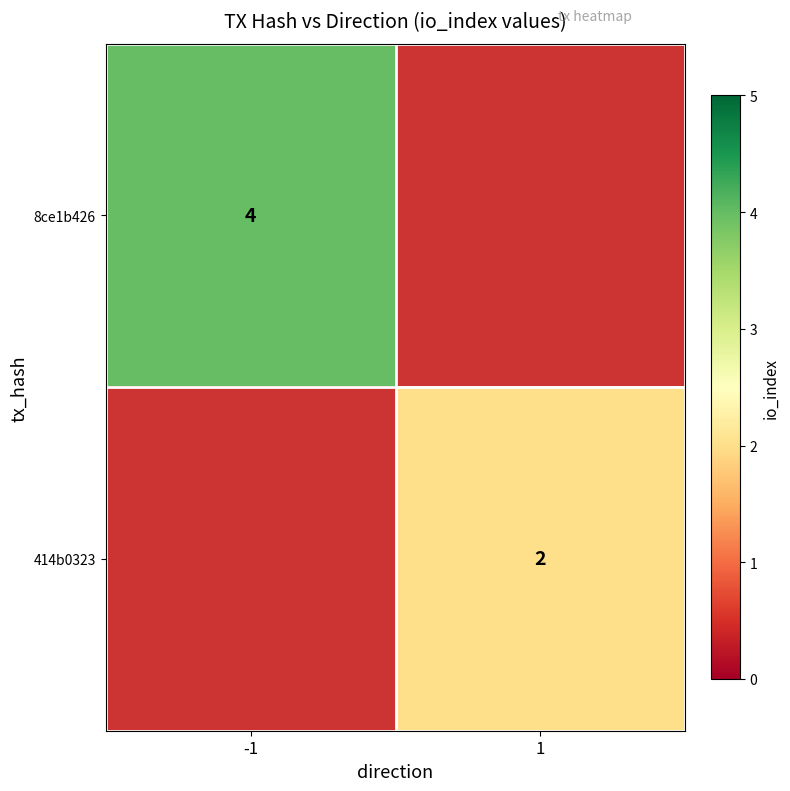

What is the total value across all series at -1?

4